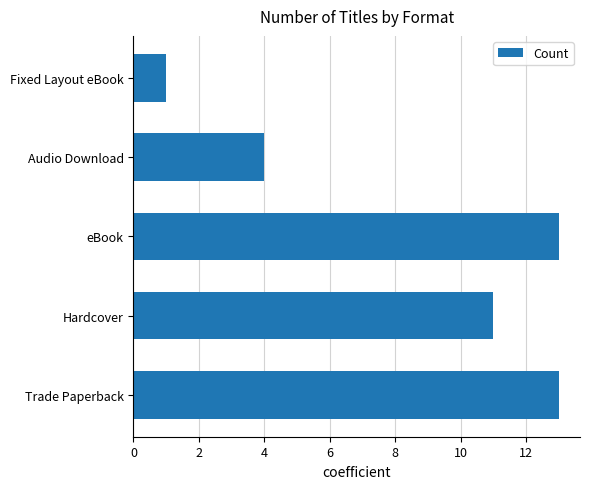

What is the change in value from eBook to Audio Download?

-9